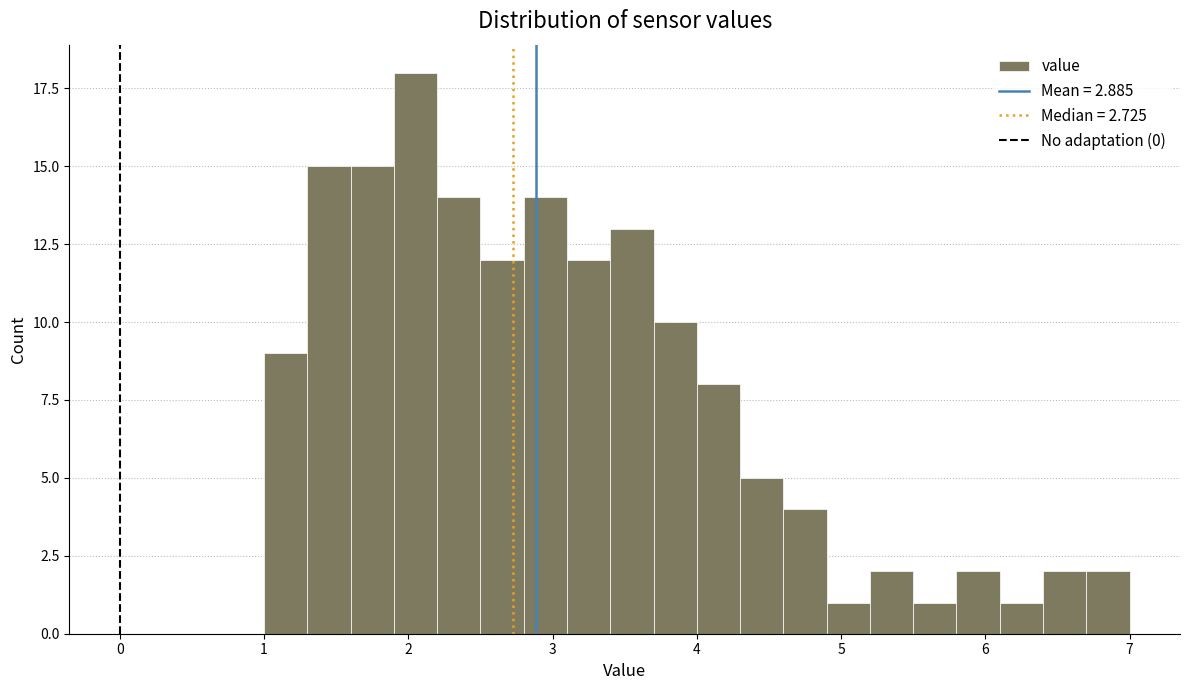

Around what value on the x-axis is the tallest bar? Give the approximate position of its centre, as read against the axis.

2.1